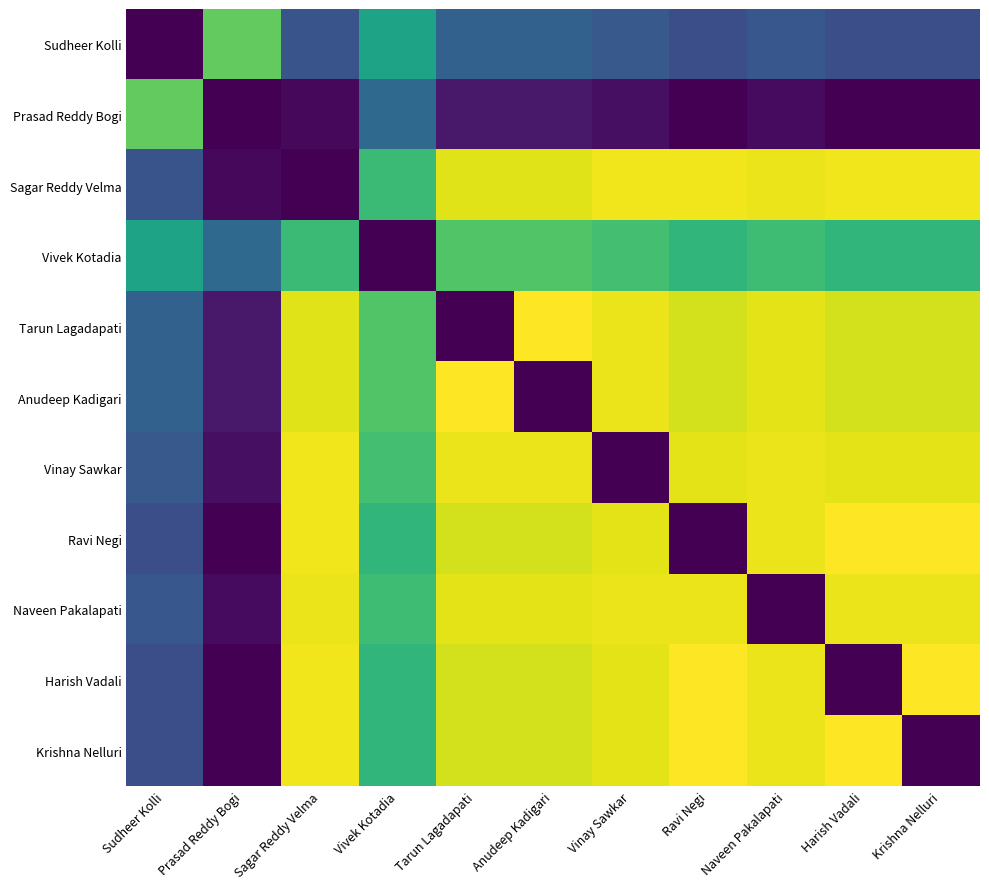

How many data points does each series have?

11